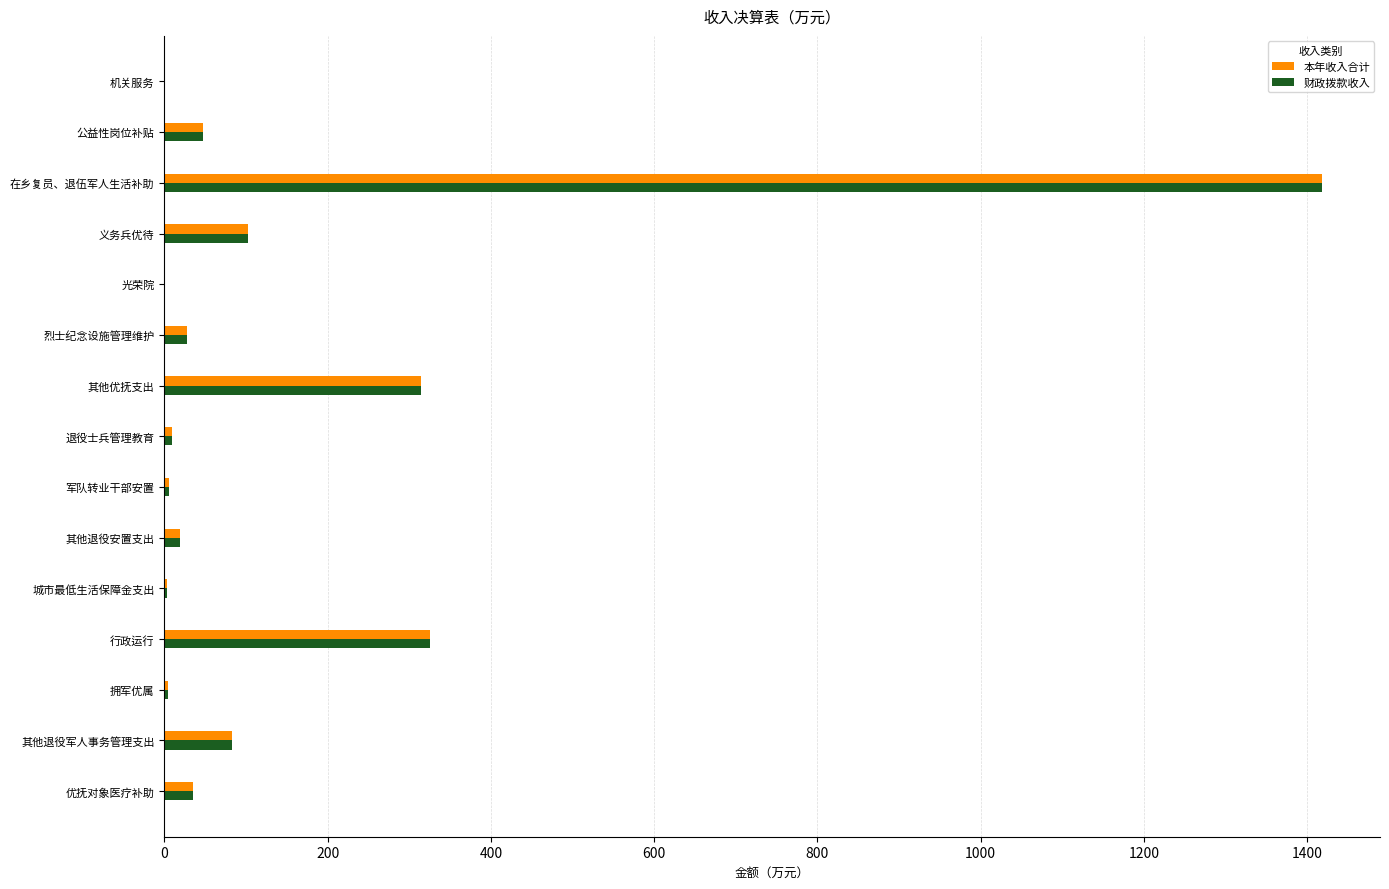

The value of 财政拨款收入 at 义务兵优待 is 55.1. True or false?

False